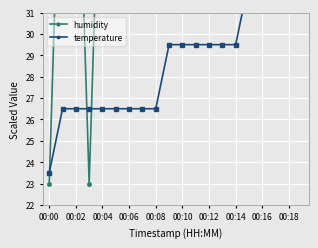

At how many categories does at least one series exceed 23?

20